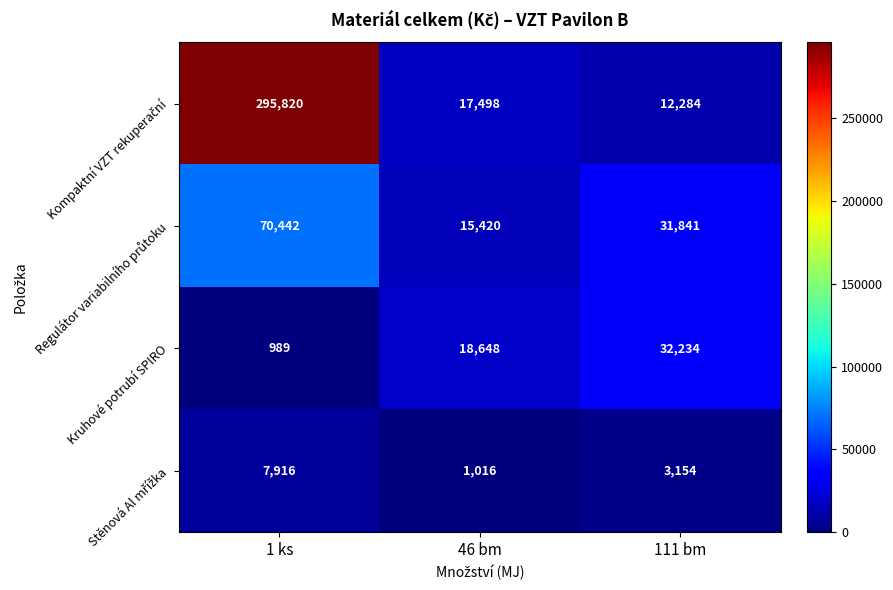

At which category does the chart reach its peak across all series?

1 ks